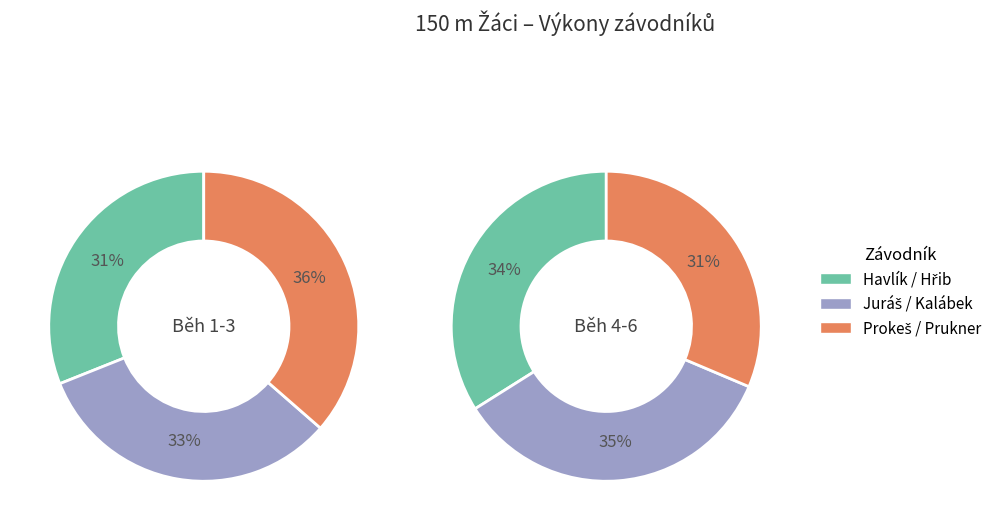

Is Juráš Daniel the majority of the pie?

No